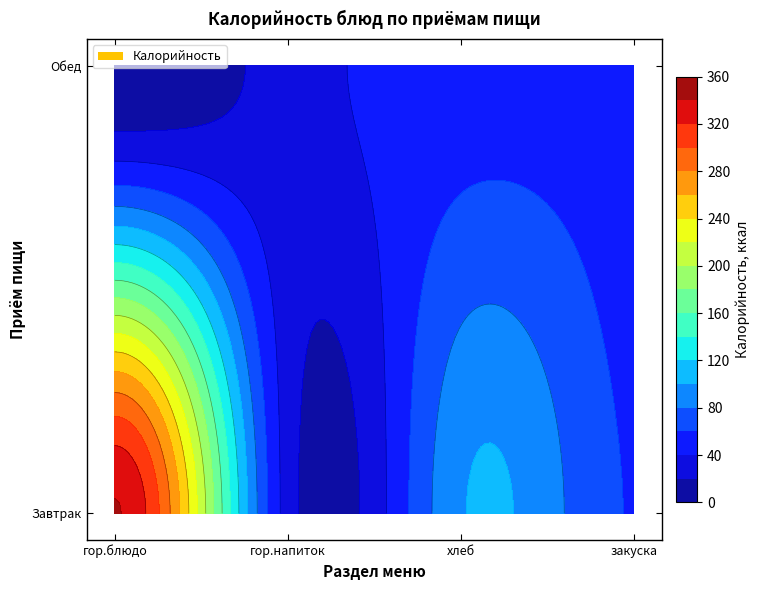

List the labels in order of Завтрак value, smallest first.

гор.напиток, закуска, хлеб, гор.блюдо